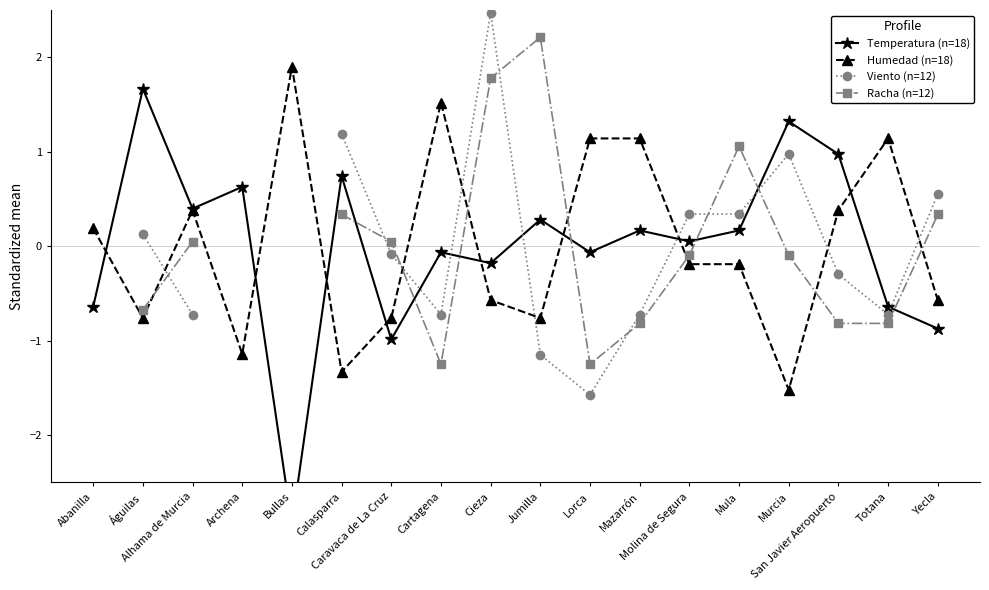

Where is the first local maximum for Racha (n=12)?

Jumilla